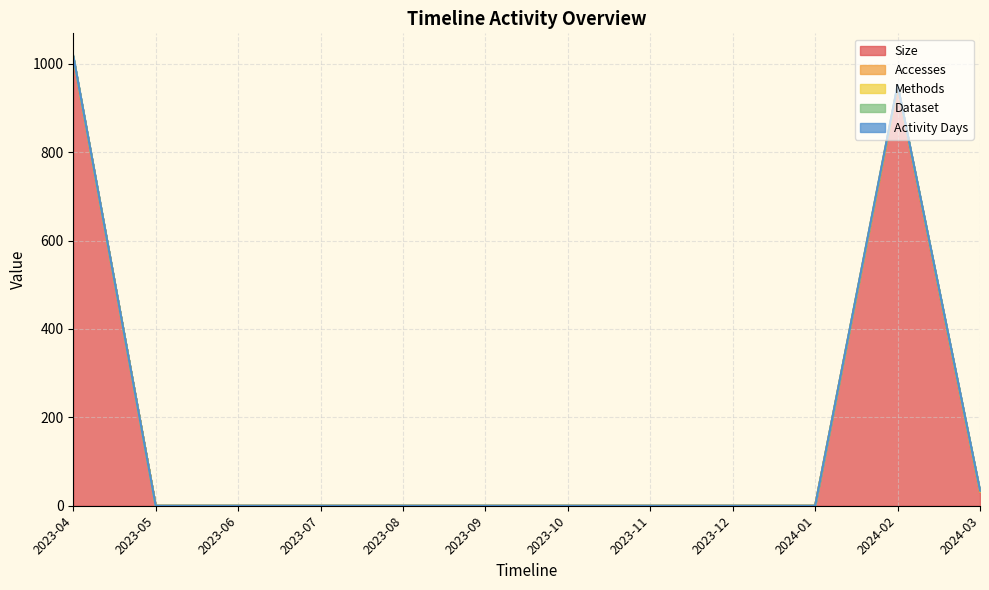

True or false: Methods and Activity Days intersect in this chart.

False